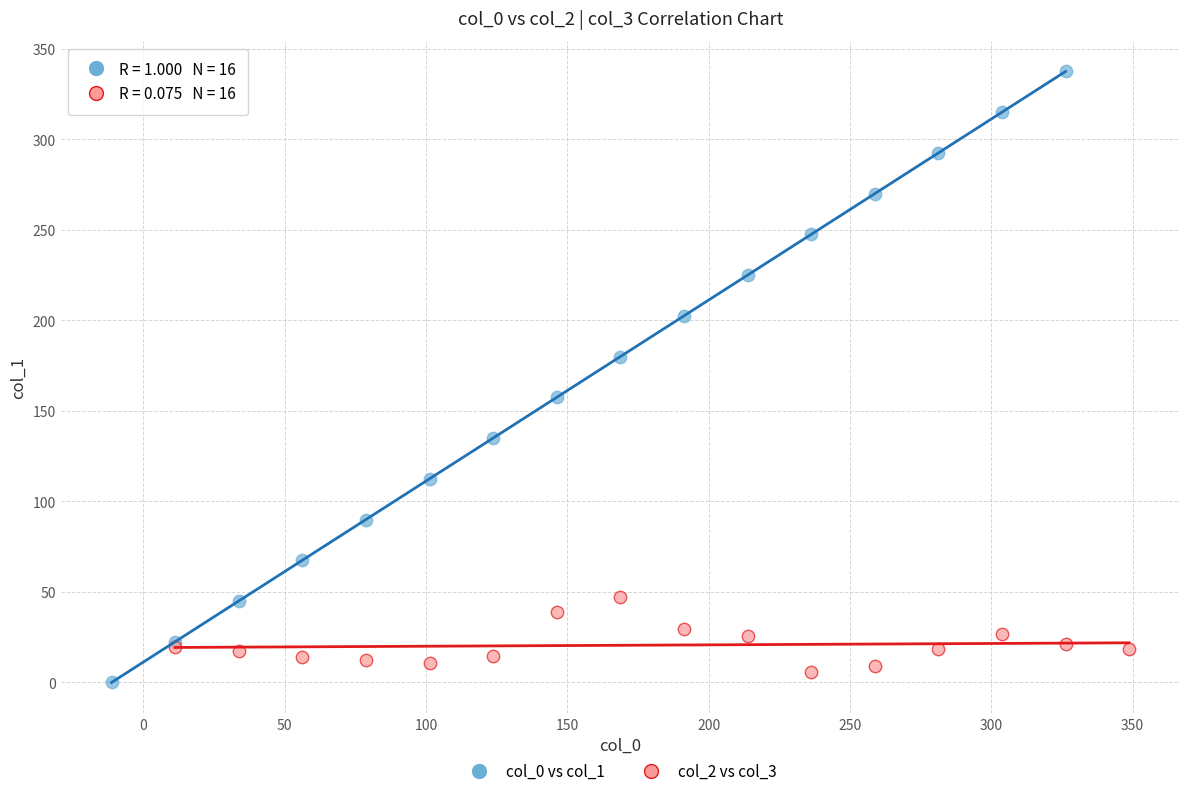

Which series reaches the maximum Y coordinate?

col_0 vs col_1